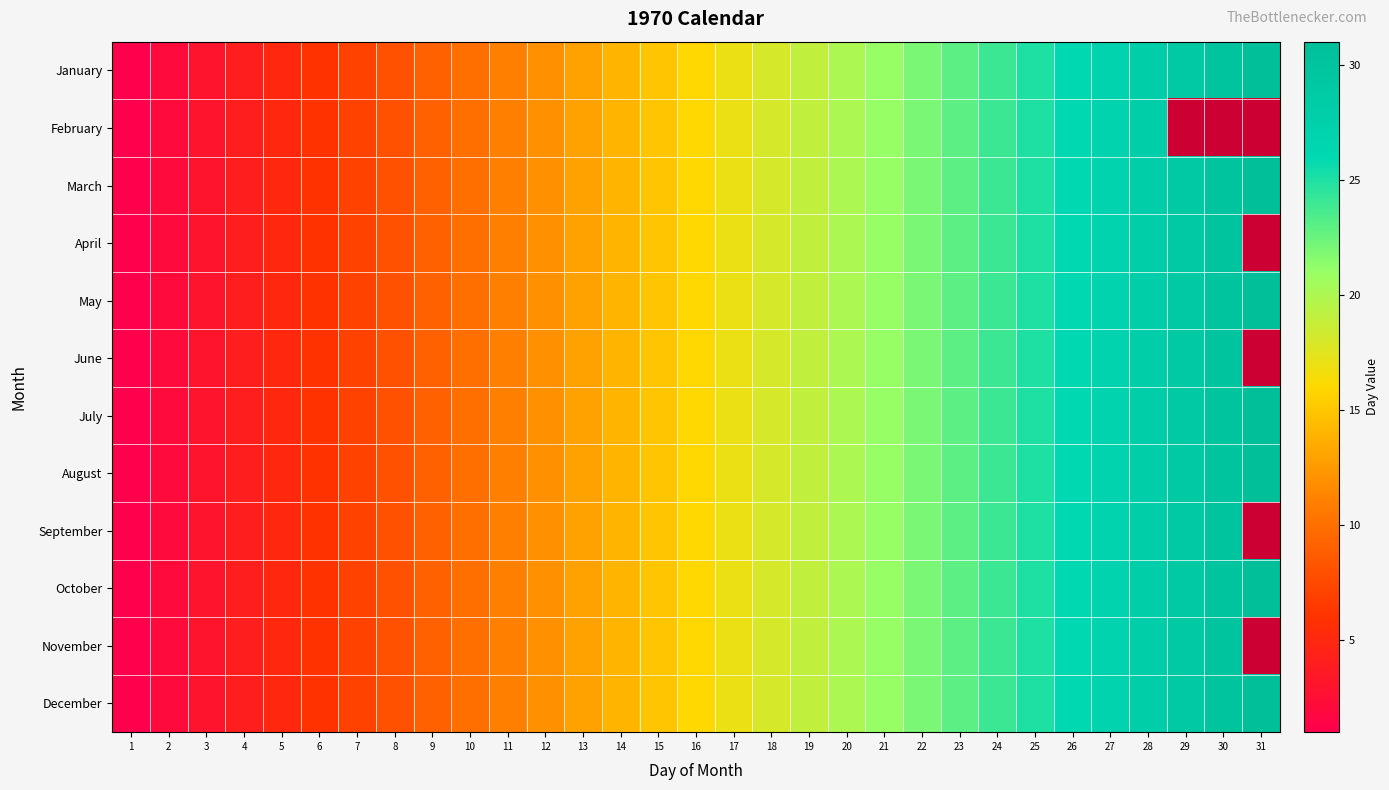

At which label does February first exceed 16?

17